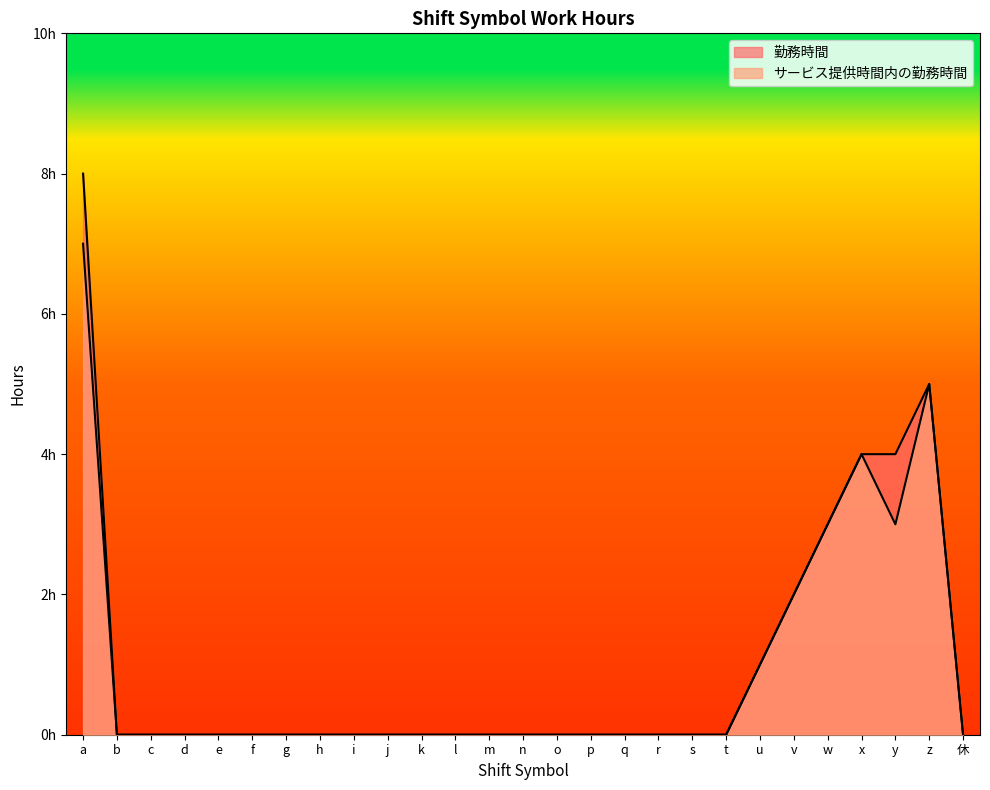

Reading left to right, what are all the values shown in this chart?

勤務時間: 8	0	0	0	0	0	0	0	0	0	0	0	0	0	0	0	0	0	0	0	1	2	3	4	4	5	0
サービス提供時間内の勤務時間: 7	0	0	0	0	0	0	0	0	0	0	0	0	0	0	0	0	0	0	0	1	2	3	4	3	5	0